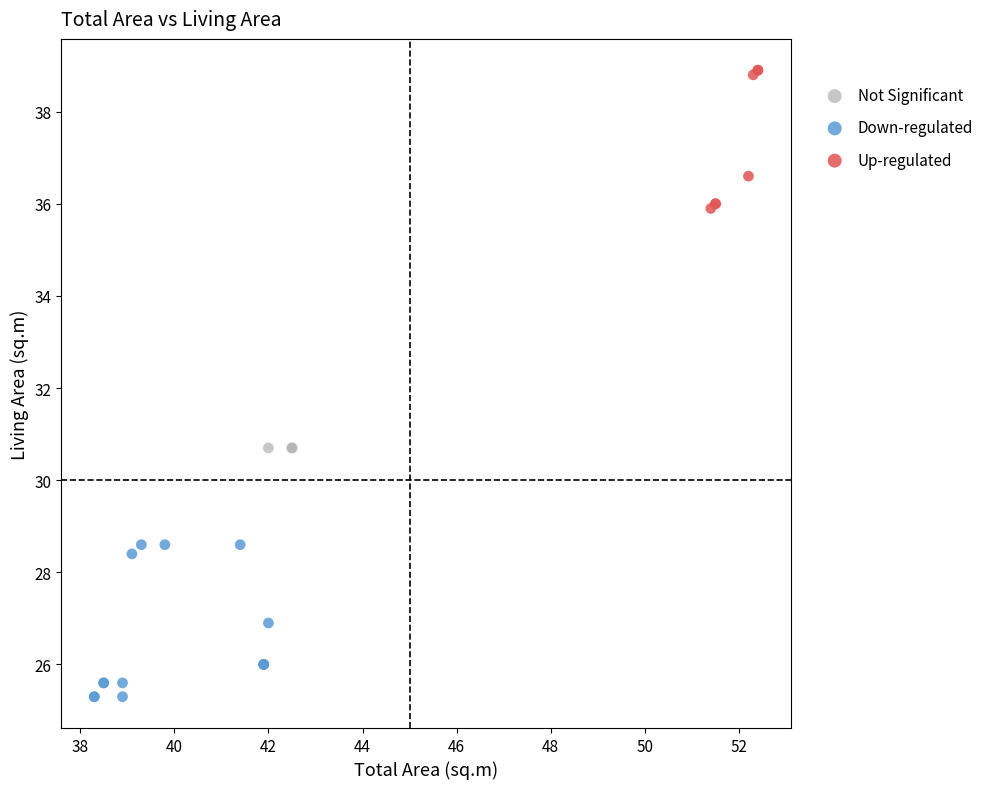

Which series reaches the minimum Y coordinate?

Down-regulated